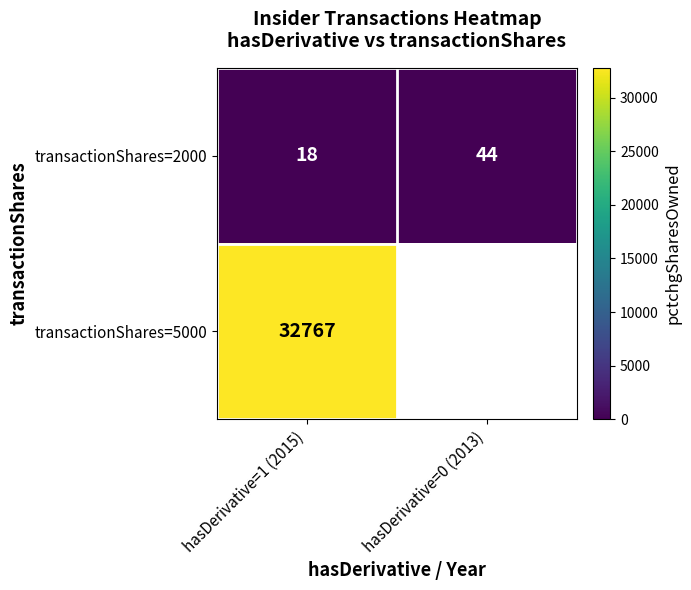

At which label is transactionShares=2000 closest to 31?

hasDerivative=1 (2015)